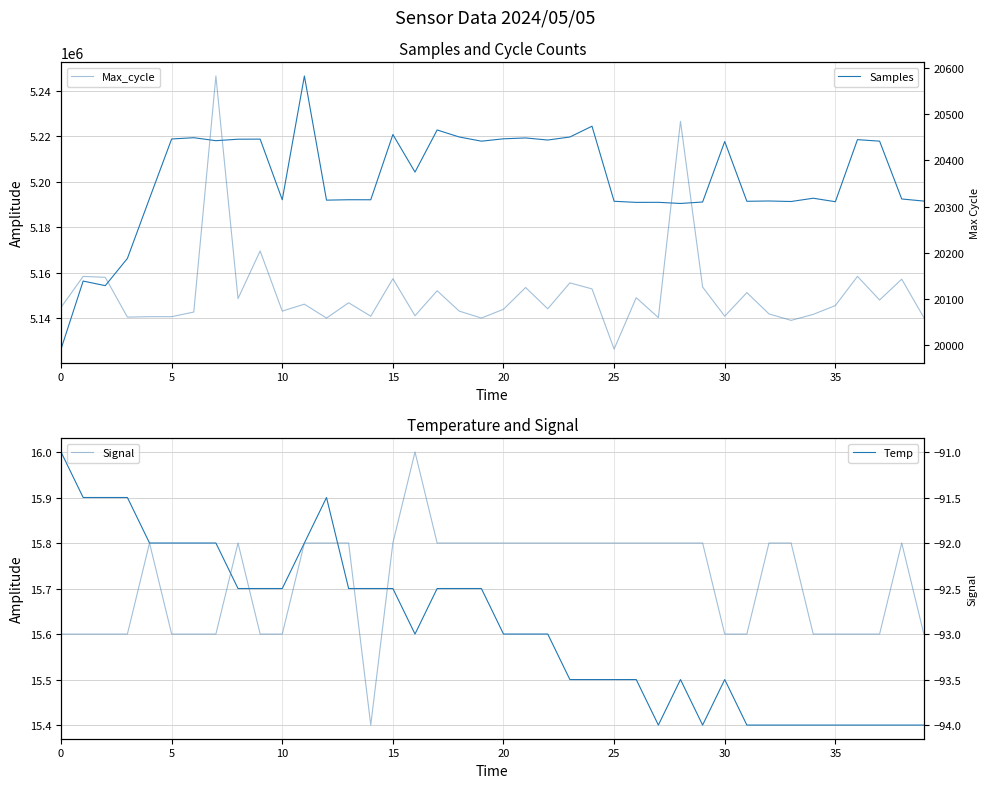

How many interior local valleys does the Temp series have?

3